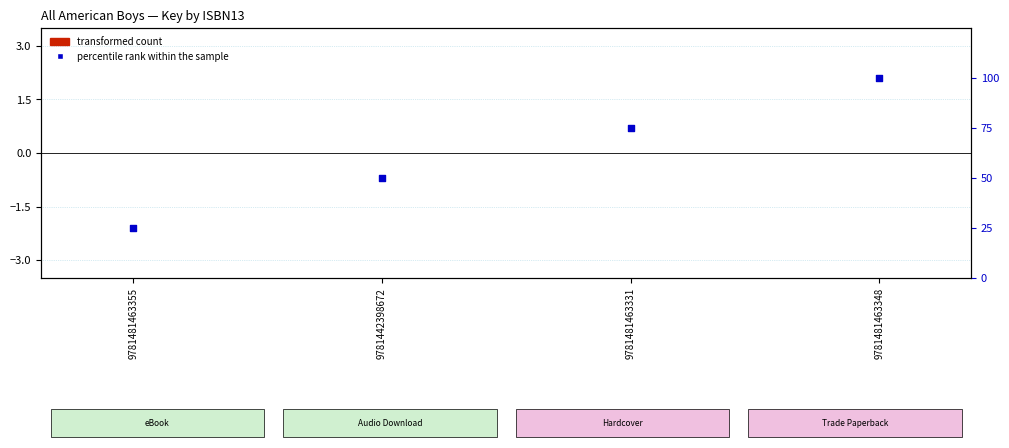

Which series reaches the minimum Y coordinate?

transformed count (normalized Key)